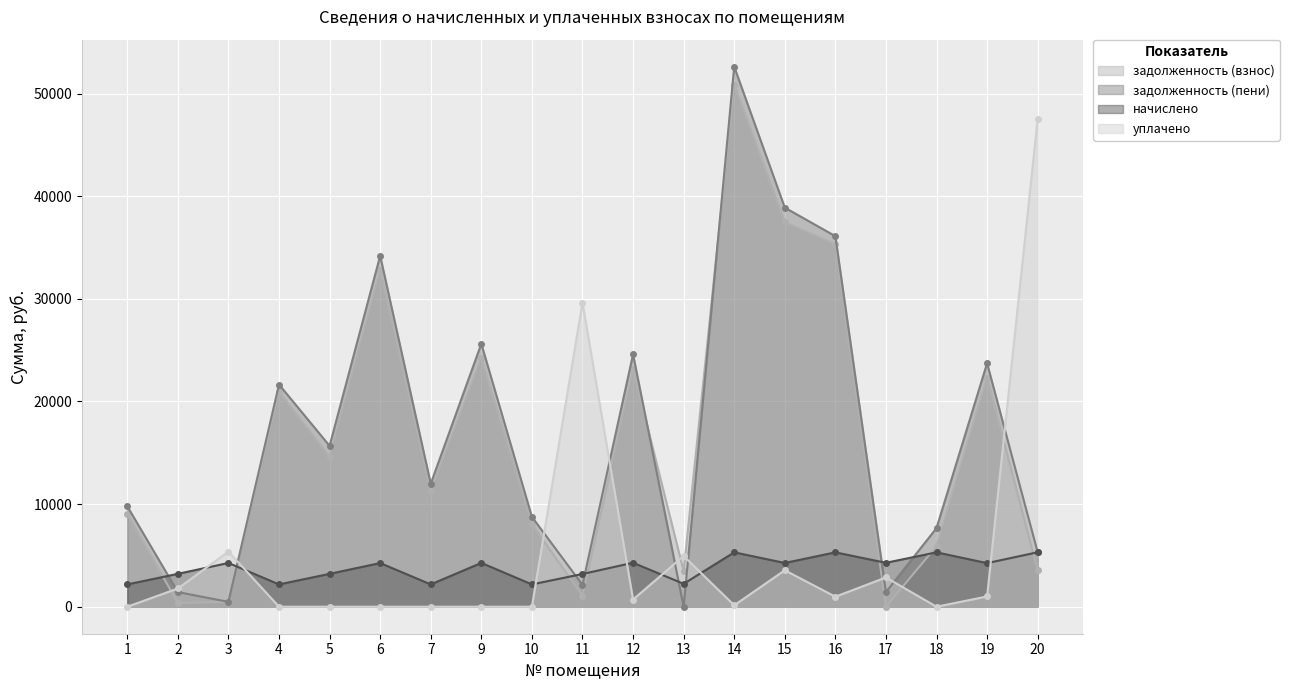

Where is the first local maximum for задолженность (взнос)?

4